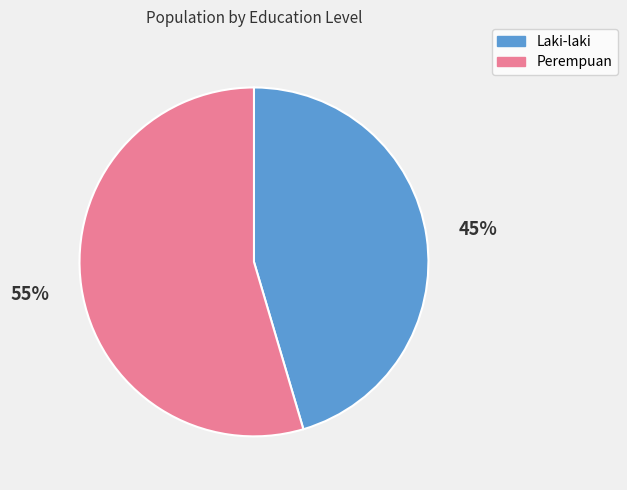

How many segments does this pie chart have?

2